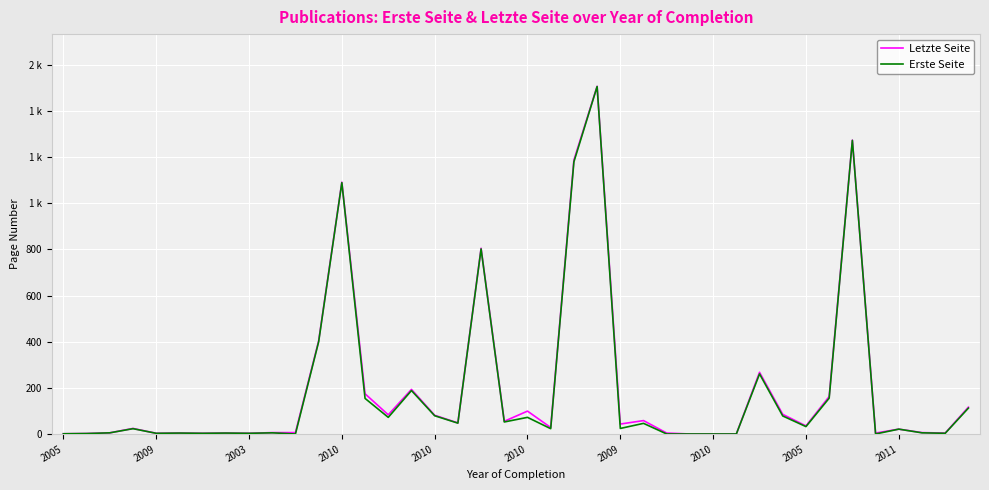

Which label corresponds to the largest value in the chart?

23